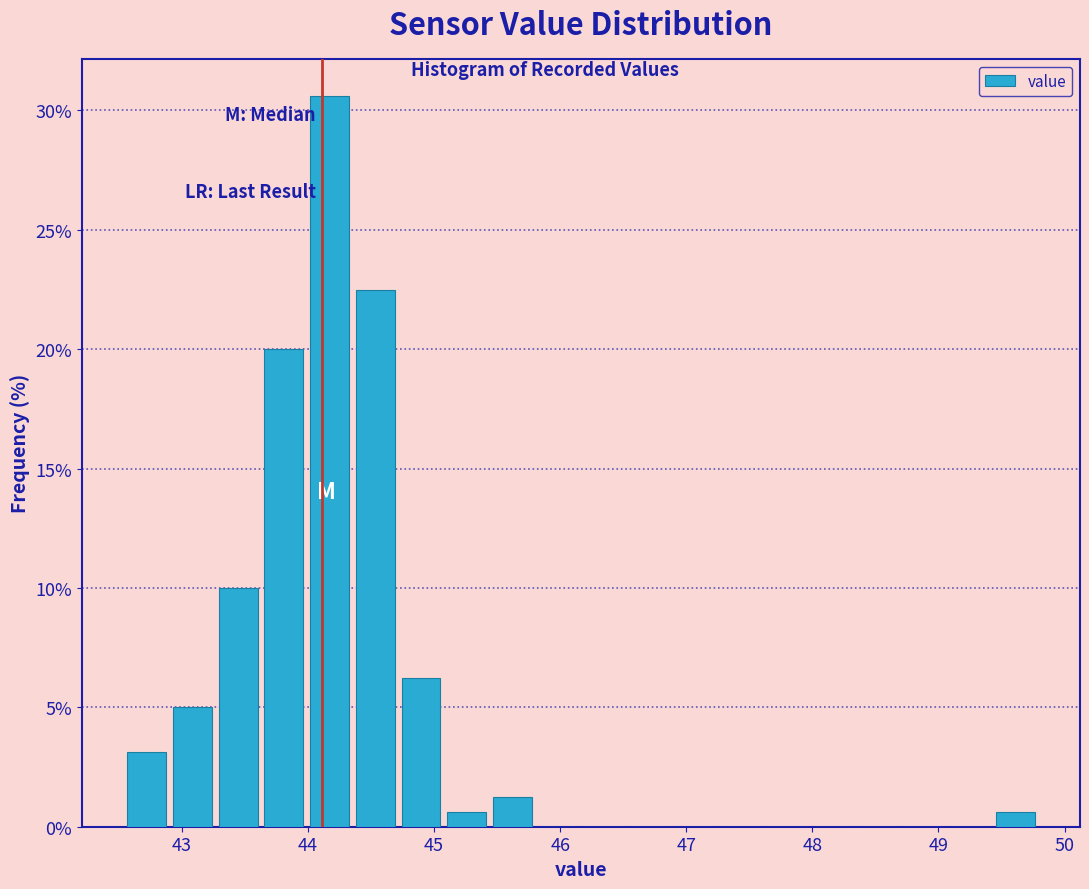

Read against the x-axis, roughly where is the centre of the tallest bar?

44.2